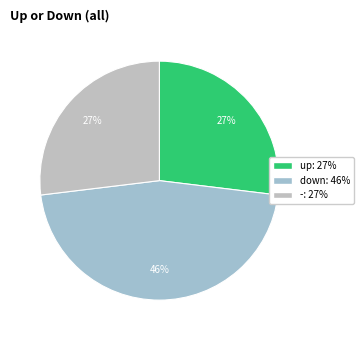

What is the largest slice in the pie chart?

down